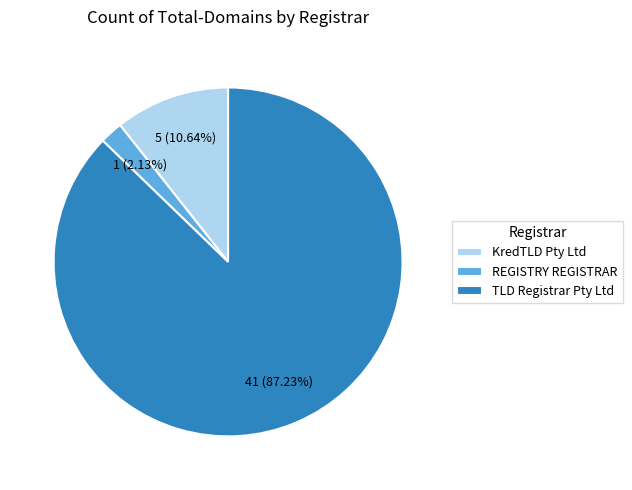

To the nearest percent, what is the difference between the largest and smallest slice percentages?

85%